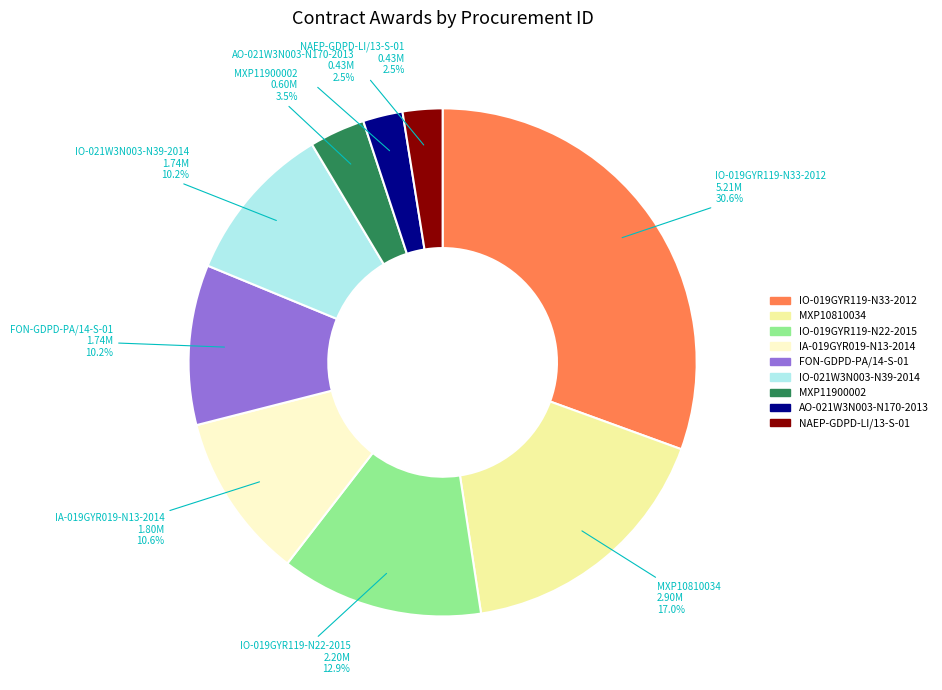

Which slice is the largest?

IO-019GYR119-N33-2012